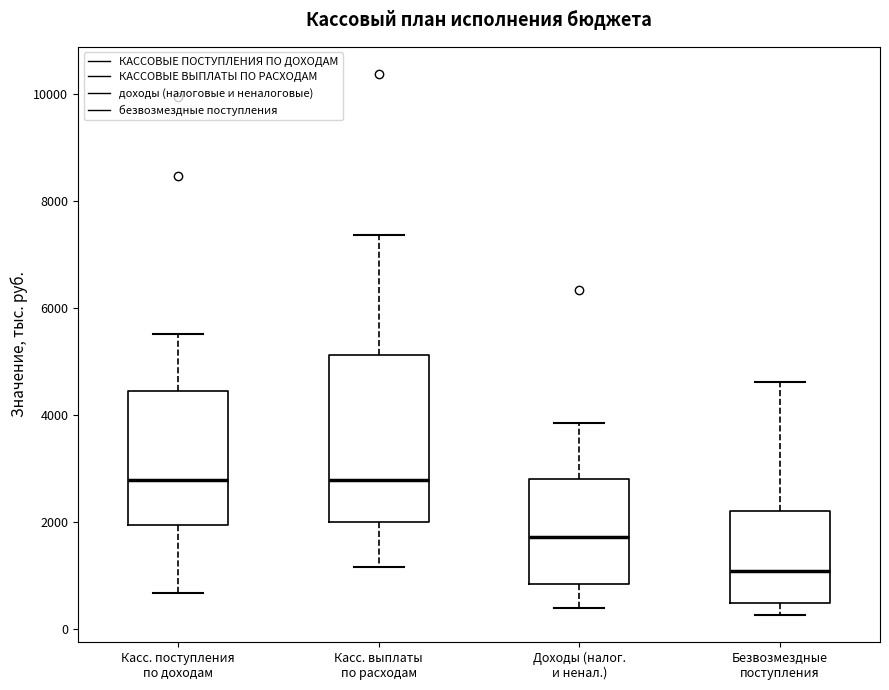

Which box has the lowest median line?

Безвозмездные поступления